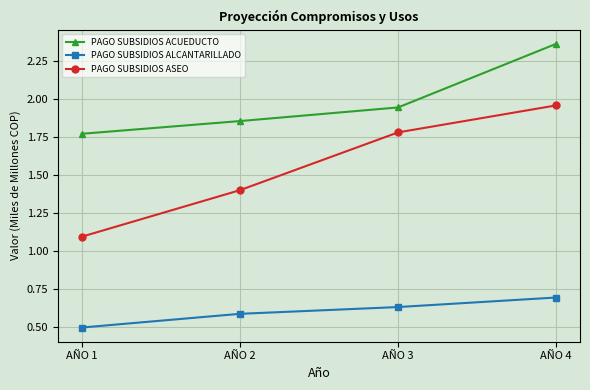

At which category does the chart reach its peak across all series?

AÑO 4